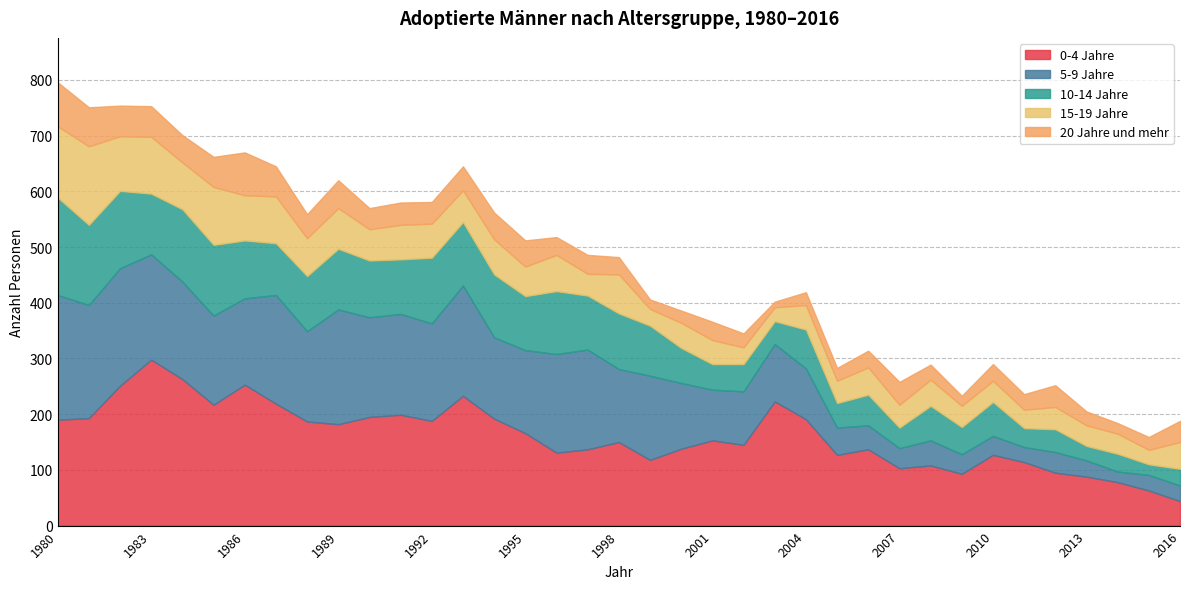

How many intersections are there between 0-4 Jahre and 5-9 Jahre?

7